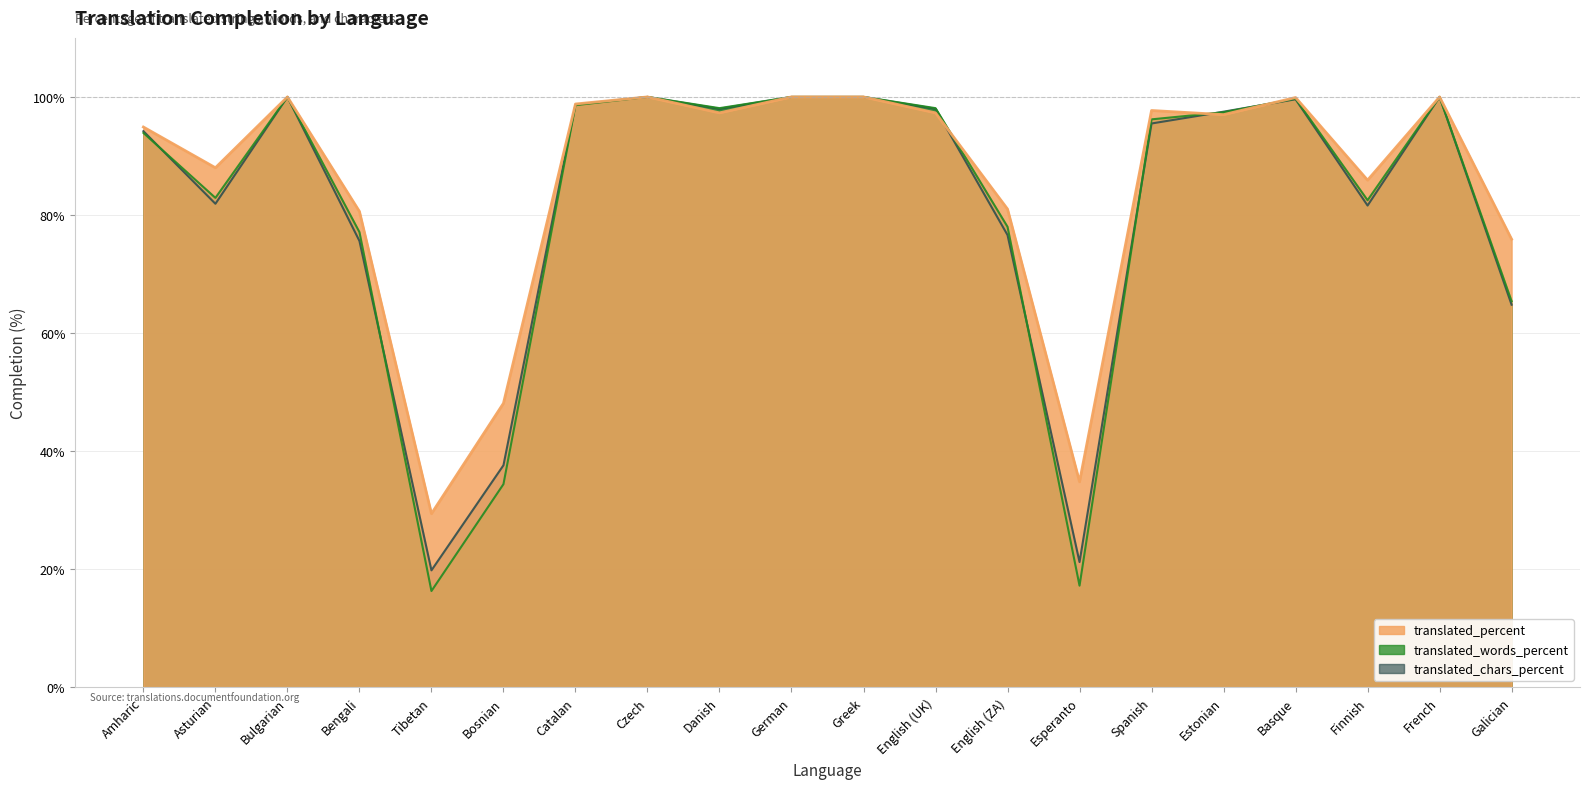

What is the value of the translated_words_percent point at the 19th from the left?

100.0